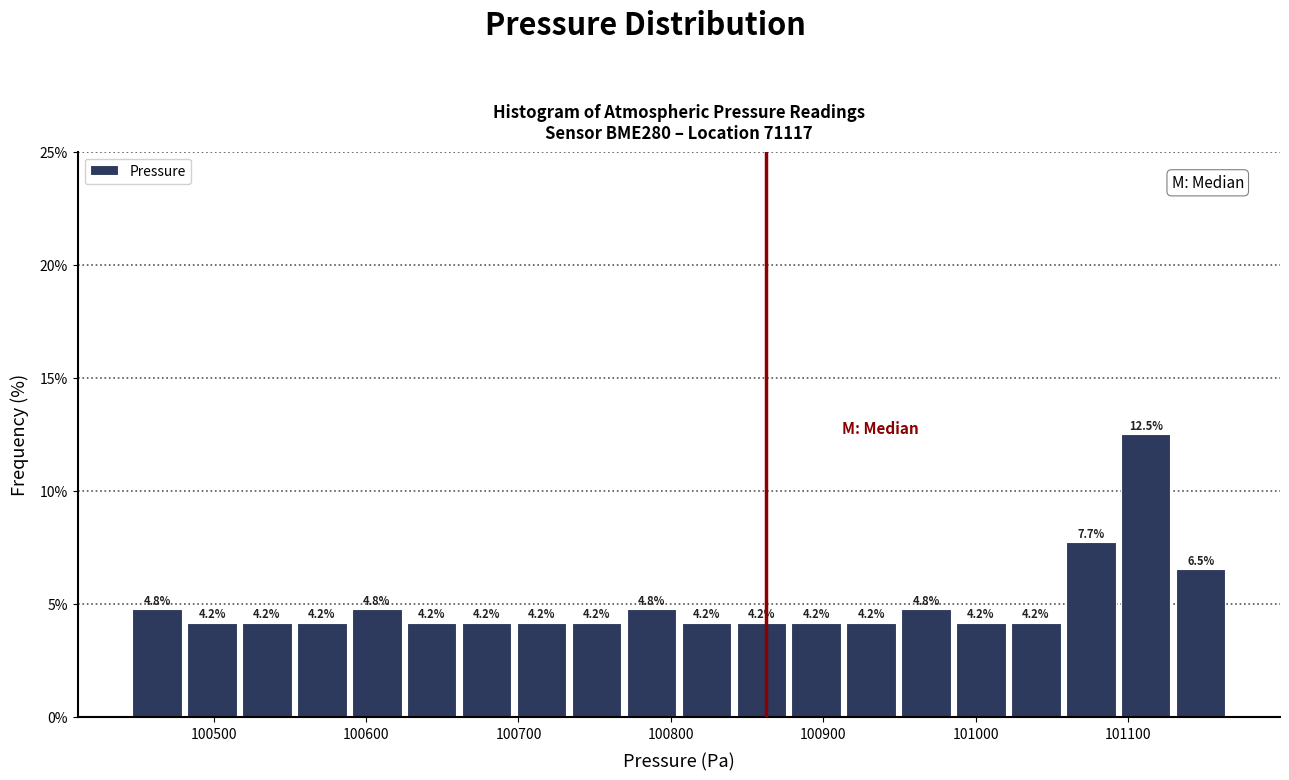

Read against the x-axis, roughly where is the centre of the tallest bar?

101110